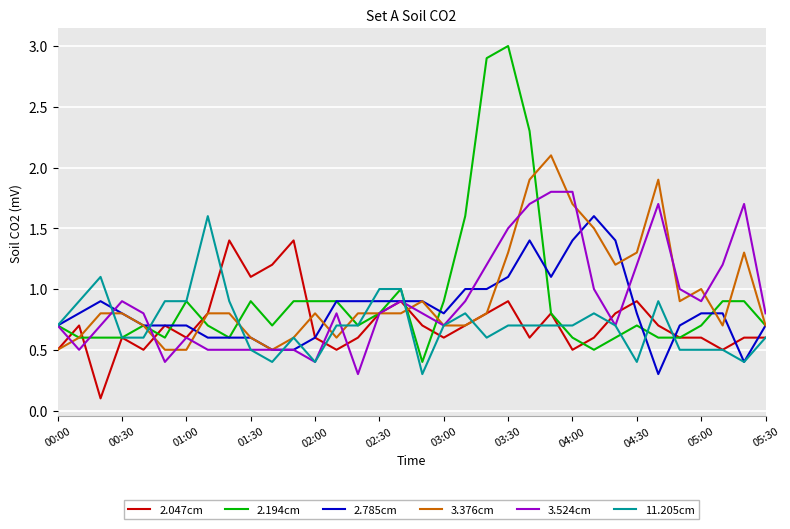

What is the maximum value shown in the chart?

3.0